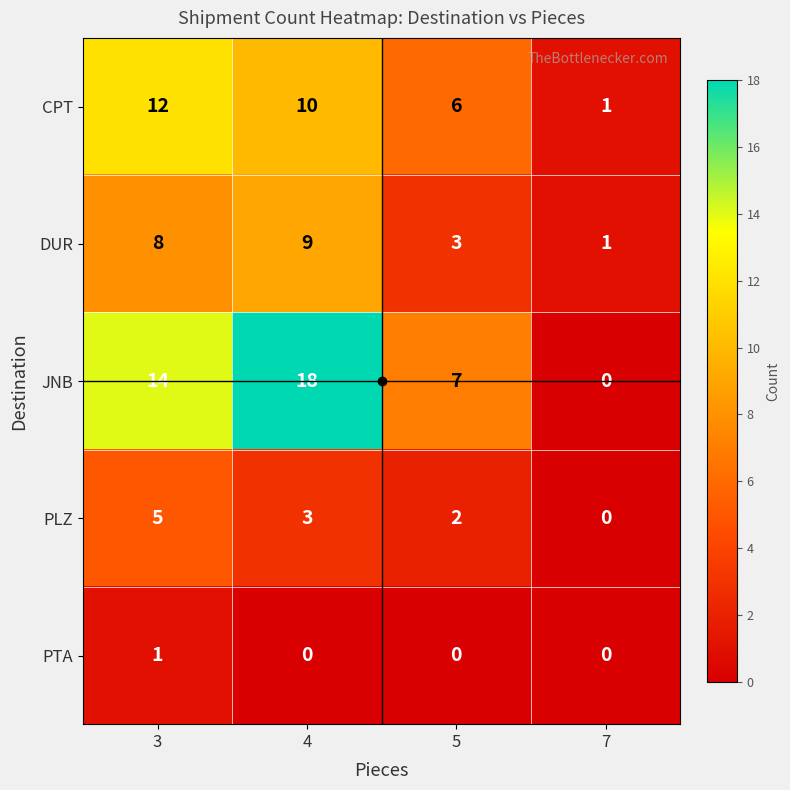

List the series in order of their peak value, highest first.

JNB, CPT, DUR, PLZ, PTA